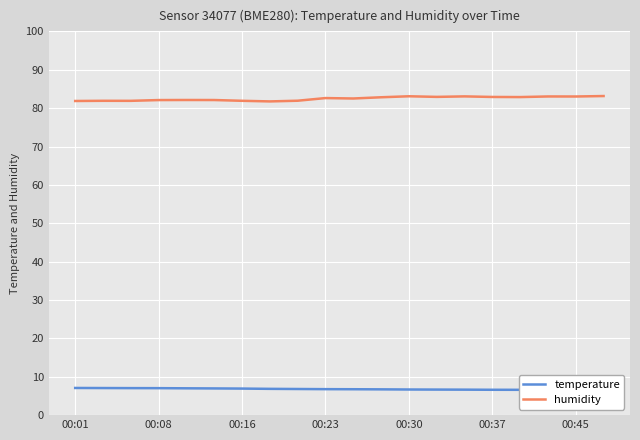

At which label does temperature reach its peak?

00:01